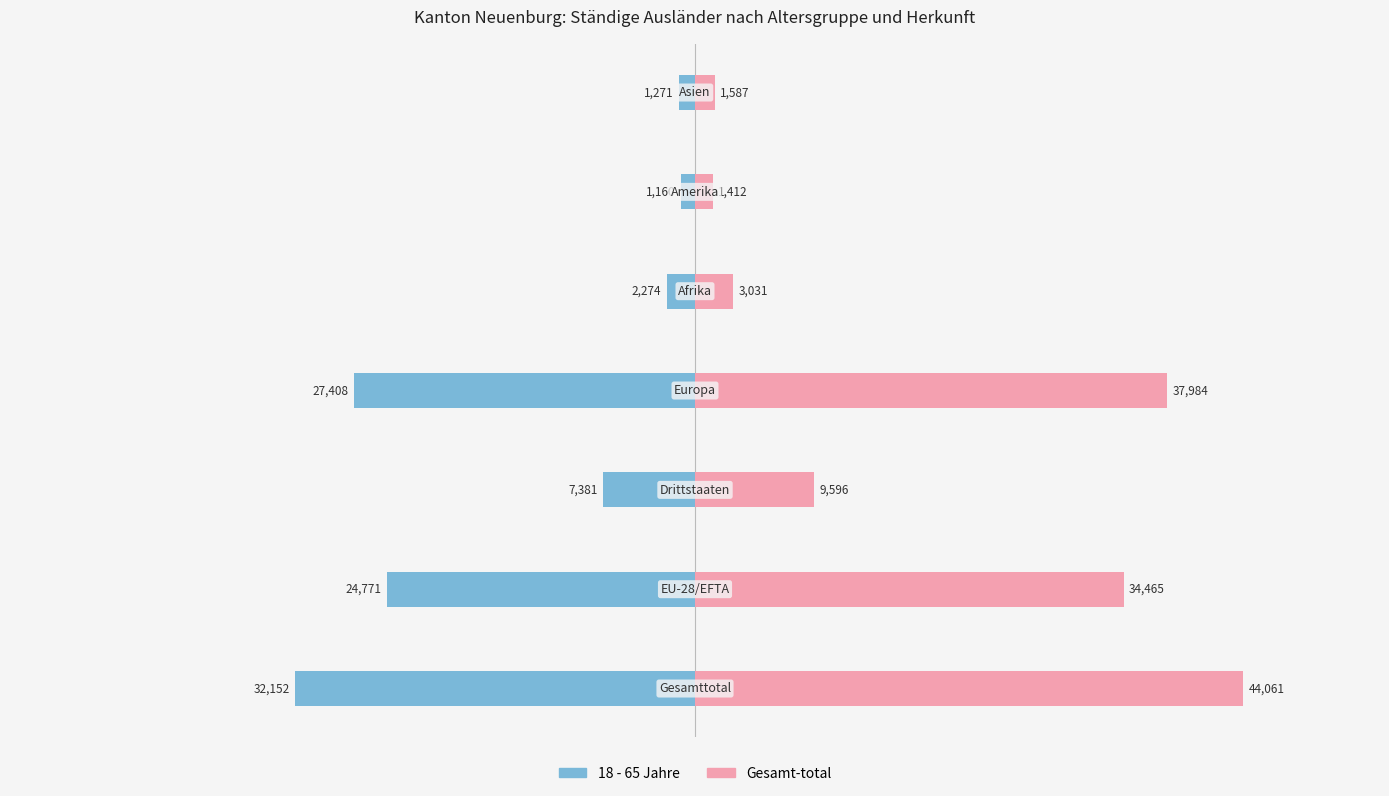

Which series has the widest spread of values?

Gesamt-total